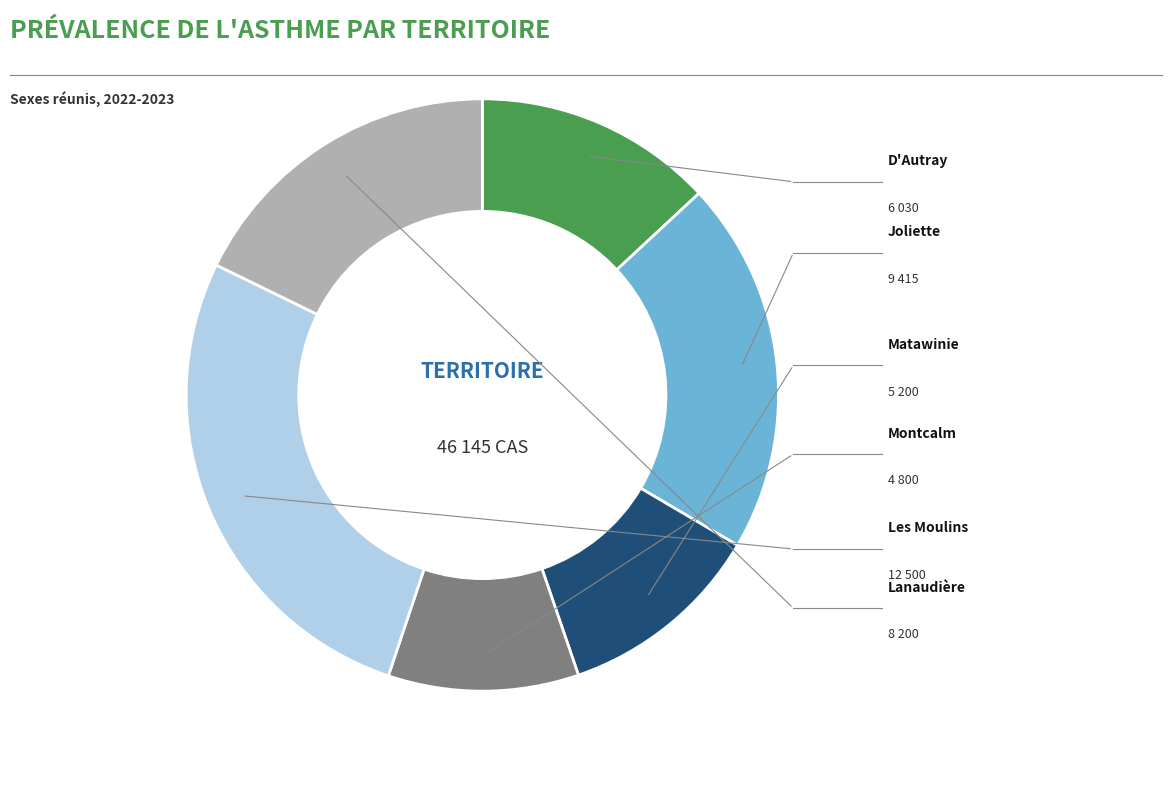

The Matawinie slice represents 26% of the pie. True or false?

False